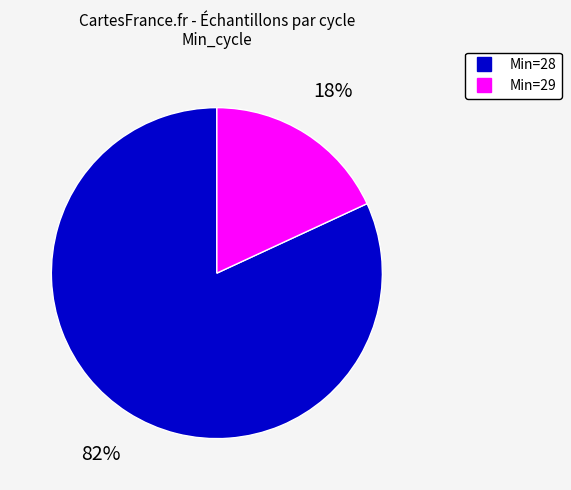

To the nearest percent, what is the average slice percentage?

50%